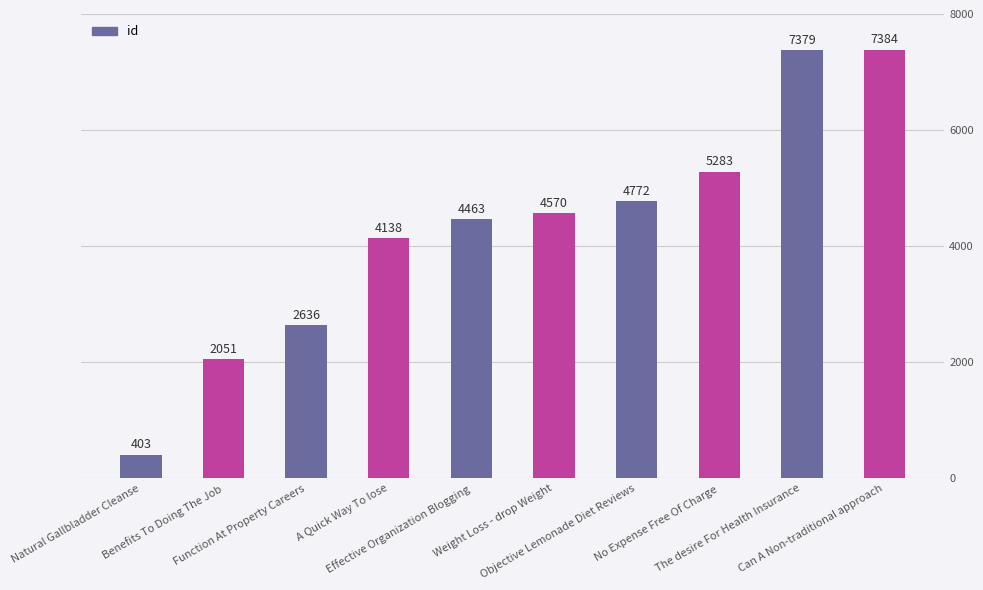

Approximately how many times larger is the value at Function At Property Careers compared to Natural Gallbladder Cleanse?

6.5